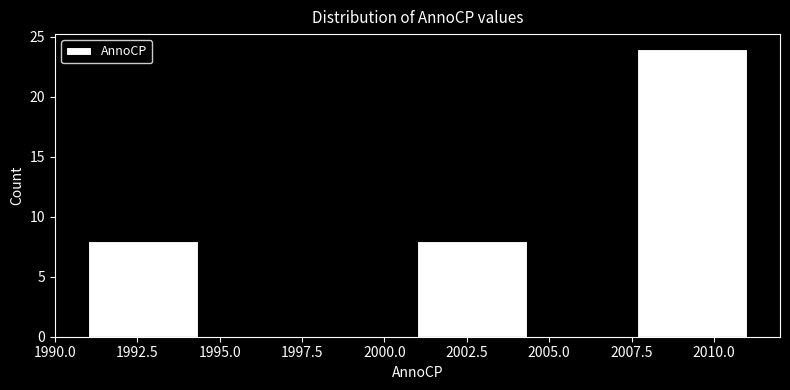

Which range on the x-axis has the tallest bar?

2007.5 to 2011.0